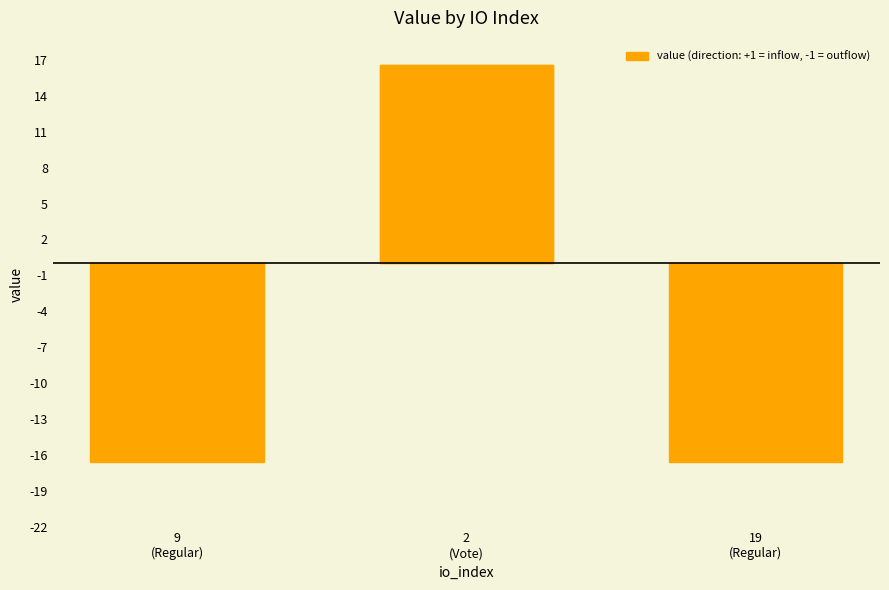

The chart shows a value of -24.9 at 9
(Regular). True or false?

False